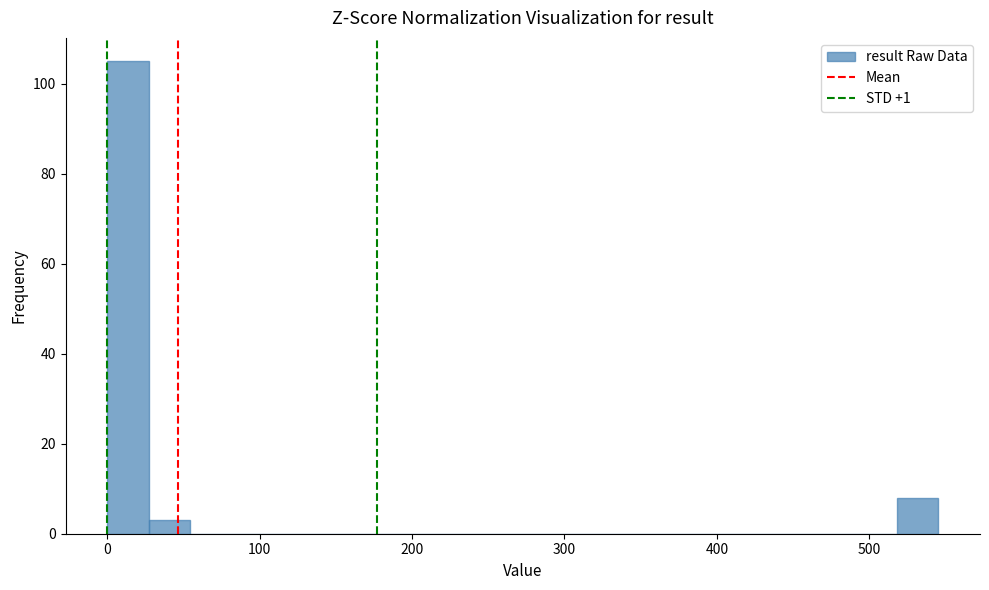

Around what value on the x-axis is the tallest bar? Give the approximate position of its centre, as read against the axis.

10